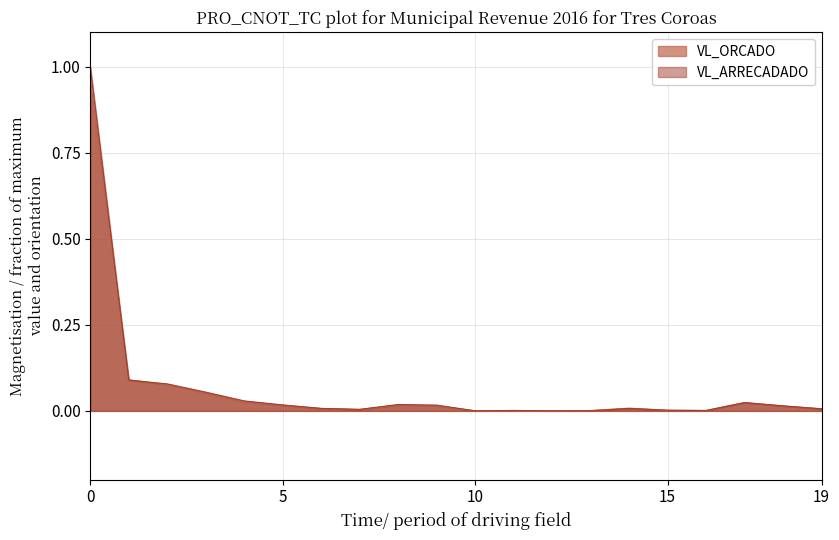

Is it true that VL_ARRECADADO equals 0.0 at IMPOSTO SOBRE A RENDA?

False